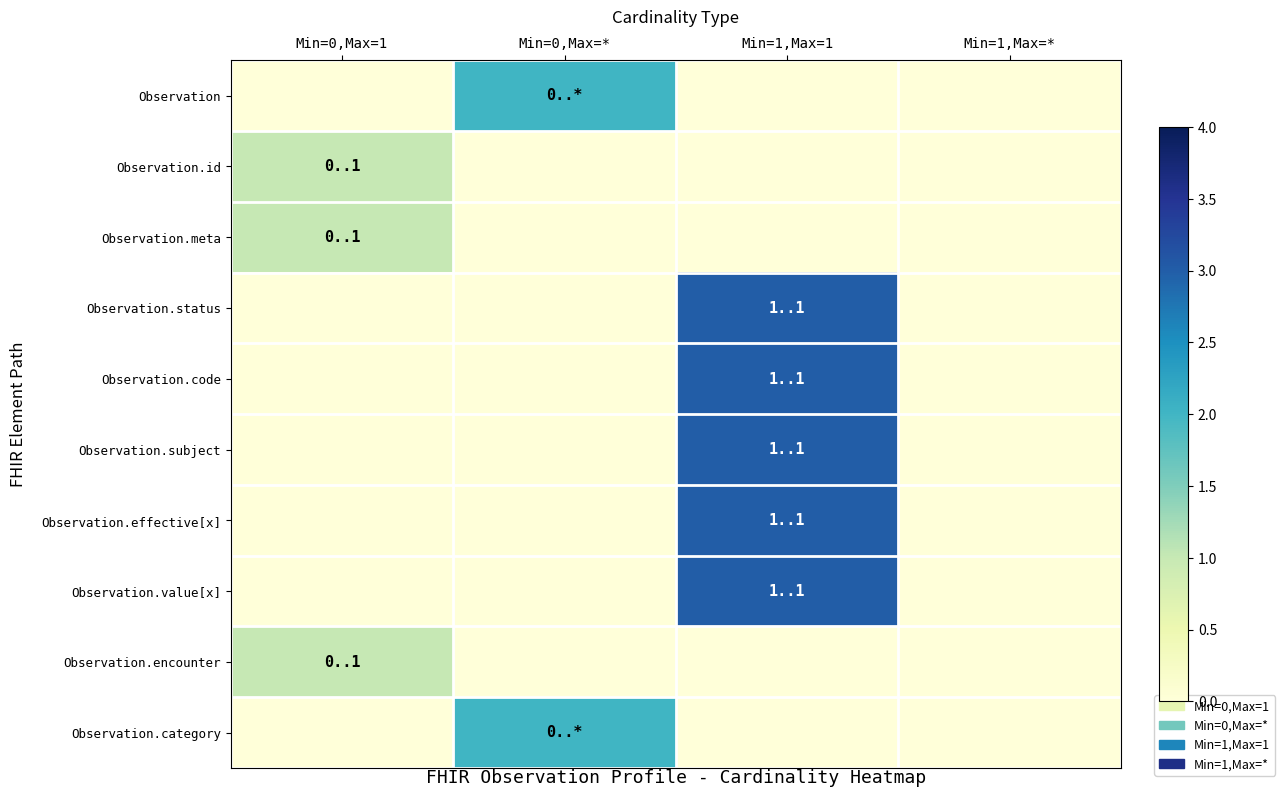

Reading left to right, what are all the values shown in this chart?

Observation: Min=0,Max=1=0	Min=0,Max=*=2	Min=1,Max=1=0	Min=1,Max=*=0
Observation.id: Min=0,Max=1=1	Min=0,Max=*=0	Min=1,Max=1=0	Min=1,Max=*=0
Observation.meta: Min=0,Max=1=1	Min=0,Max=*=0	Min=1,Max=1=0	Min=1,Max=*=0
Observation.status: Min=0,Max=1=0	Min=0,Max=*=0	Min=1,Max=1=3	Min=1,Max=*=0
Observation.code: Min=0,Max=1=0	Min=0,Max=*=0	Min=1,Max=1=3	Min=1,Max=*=0
Observation.subject: Min=0,Max=1=0	Min=0,Max=*=0	Min=1,Max=1=3	Min=1,Max=*=0
Observation.effective[x]: Min=0,Max=1=0	Min=0,Max=*=0	Min=1,Max=1=3	Min=1,Max=*=0
Observation.value[x]: Min=0,Max=1=0	Min=0,Max=*=0	Min=1,Max=1=3	Min=1,Max=*=0
Observation.encounter: Min=0,Max=1=1	Min=0,Max=*=0	Min=1,Max=1=0	Min=1,Max=*=0
Observation.category: Min=0,Max=1=0	Min=0,Max=*=2	Min=1,Max=1=0	Min=1,Max=*=0